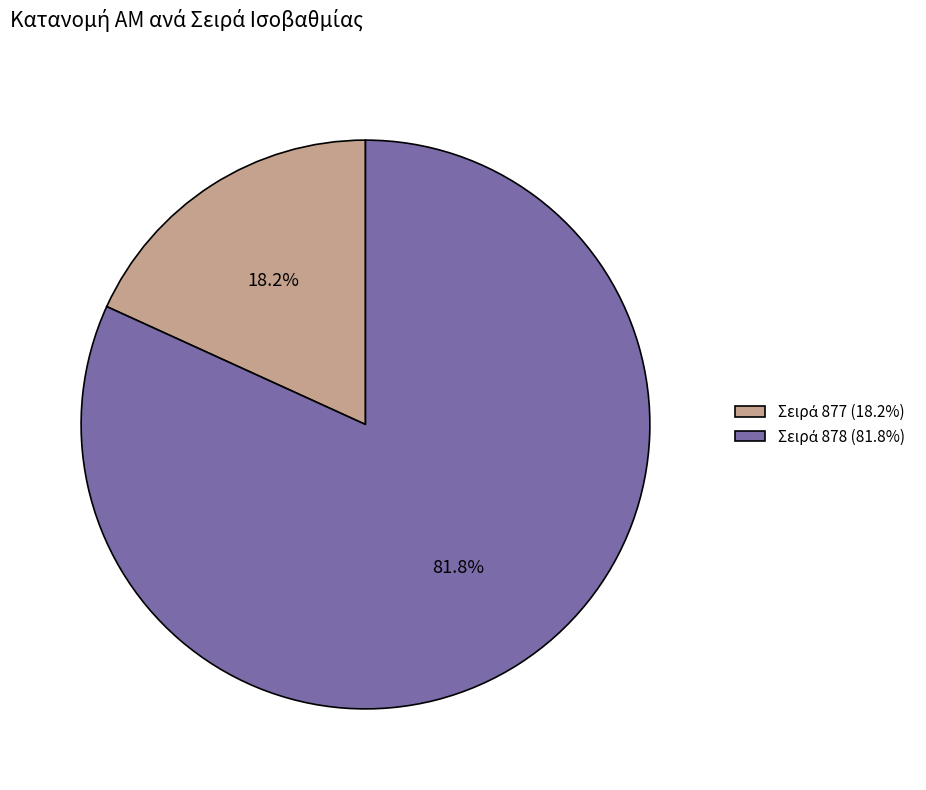

Is there a majority slice in this chart?

Yes